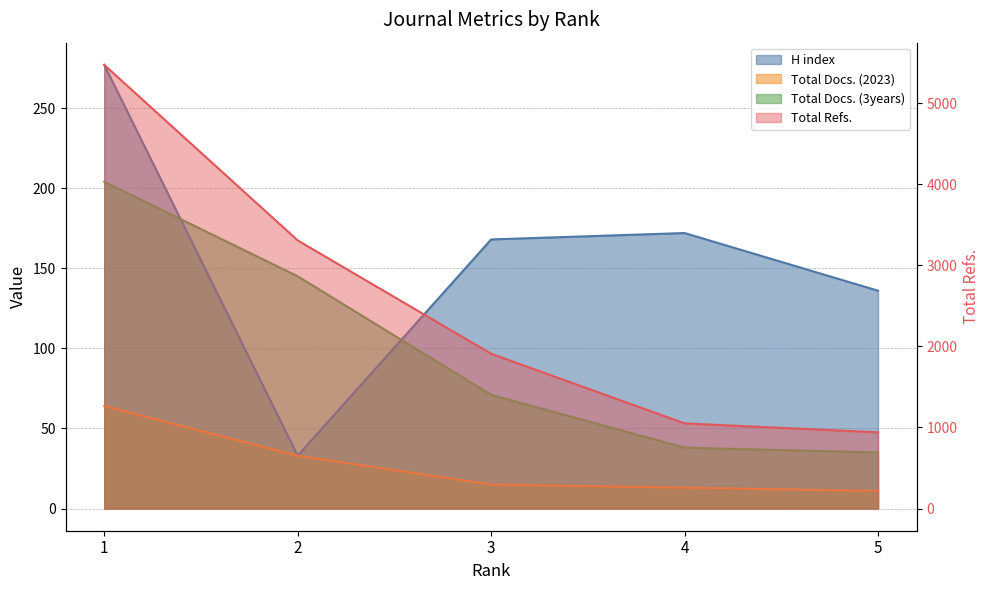

What is the difference between the Total Docs. (2023) values at 3 and 2?

18